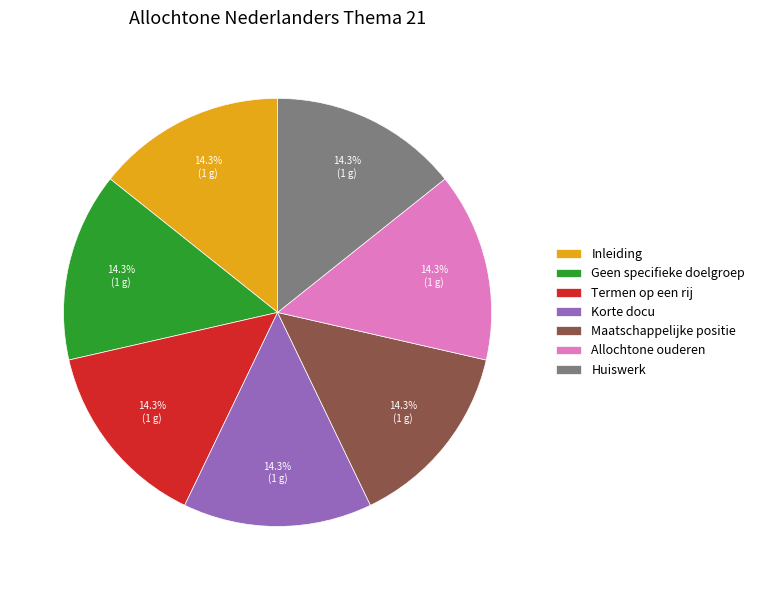

Count the number of slices in the pie.

7